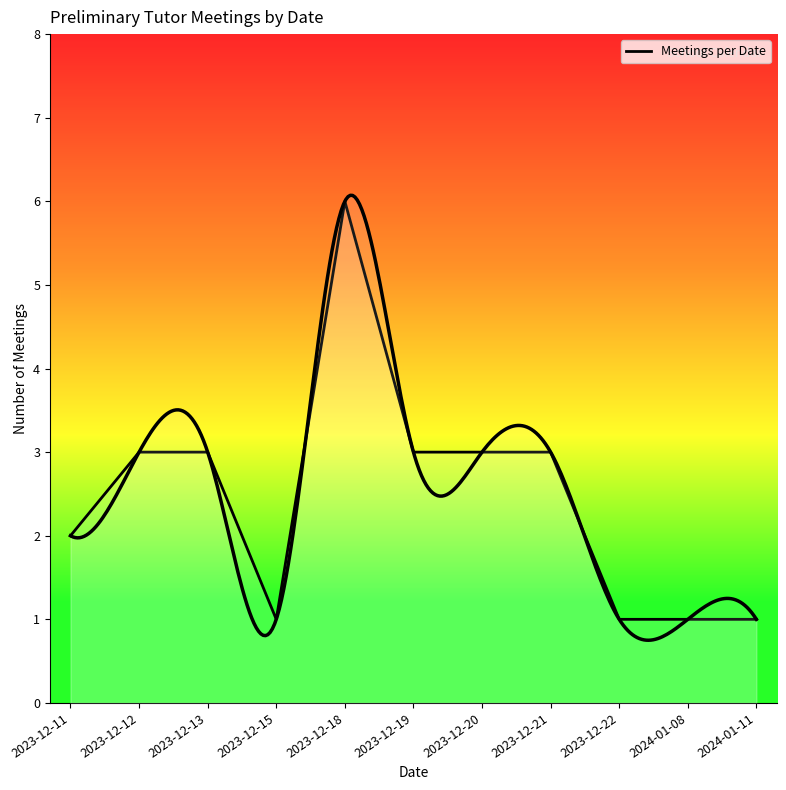

Does the chart have visible grid lines?

No